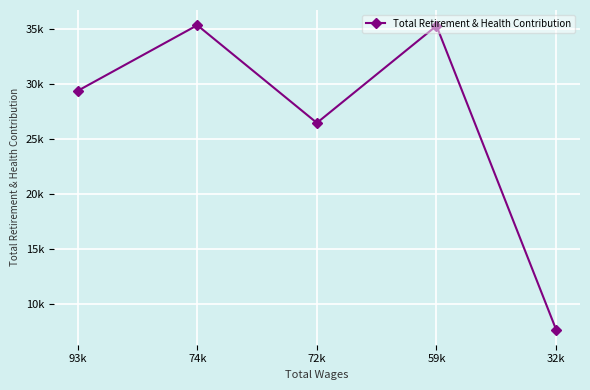

At which category does the data reach its first local peak?

74k